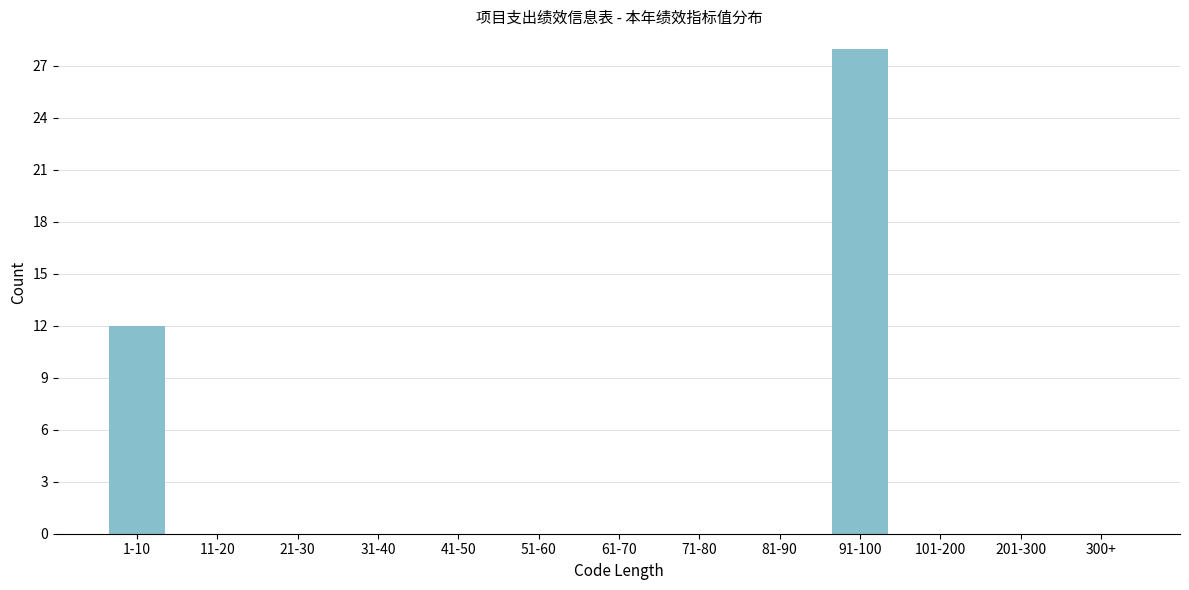

Reading left to right, extract all data points from this chart.

1-10=12	11-20=0	21-30=0	31-40=0	41-50=0	51-60=0	61-70=0	71-80=0	81-90=0	91-100=28	101-200=0	201-300=0	300+=0